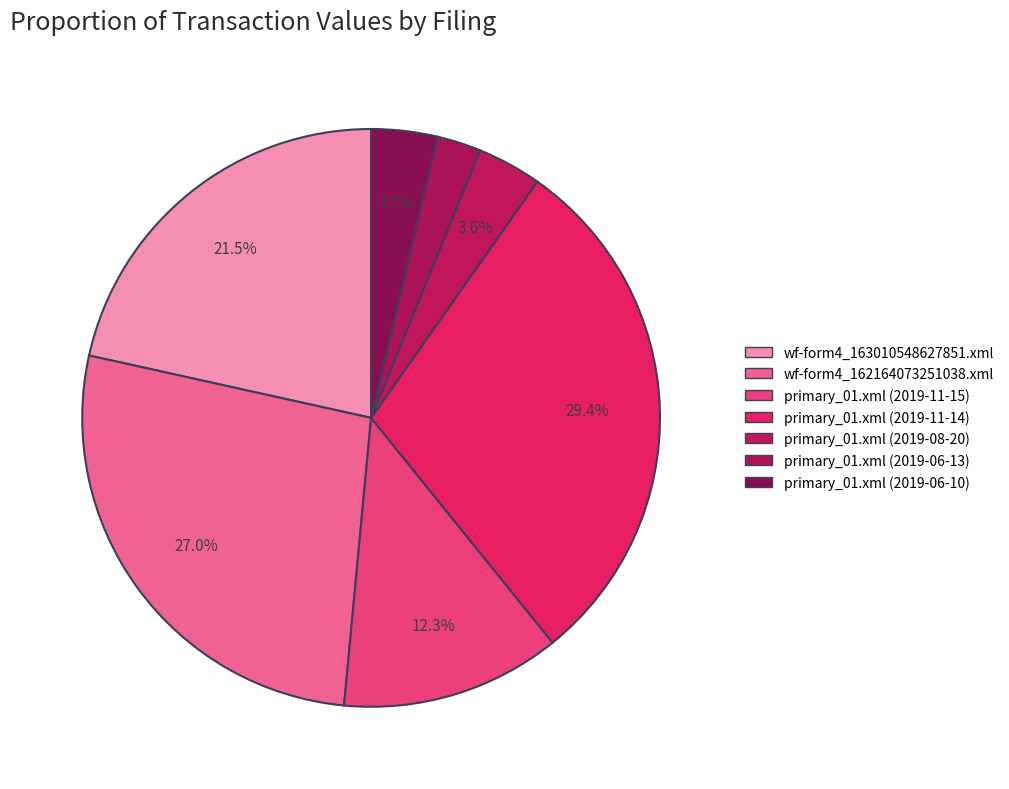

To the nearest percent, what portion does primary_01.xml (2019-08-20) represent?

4%